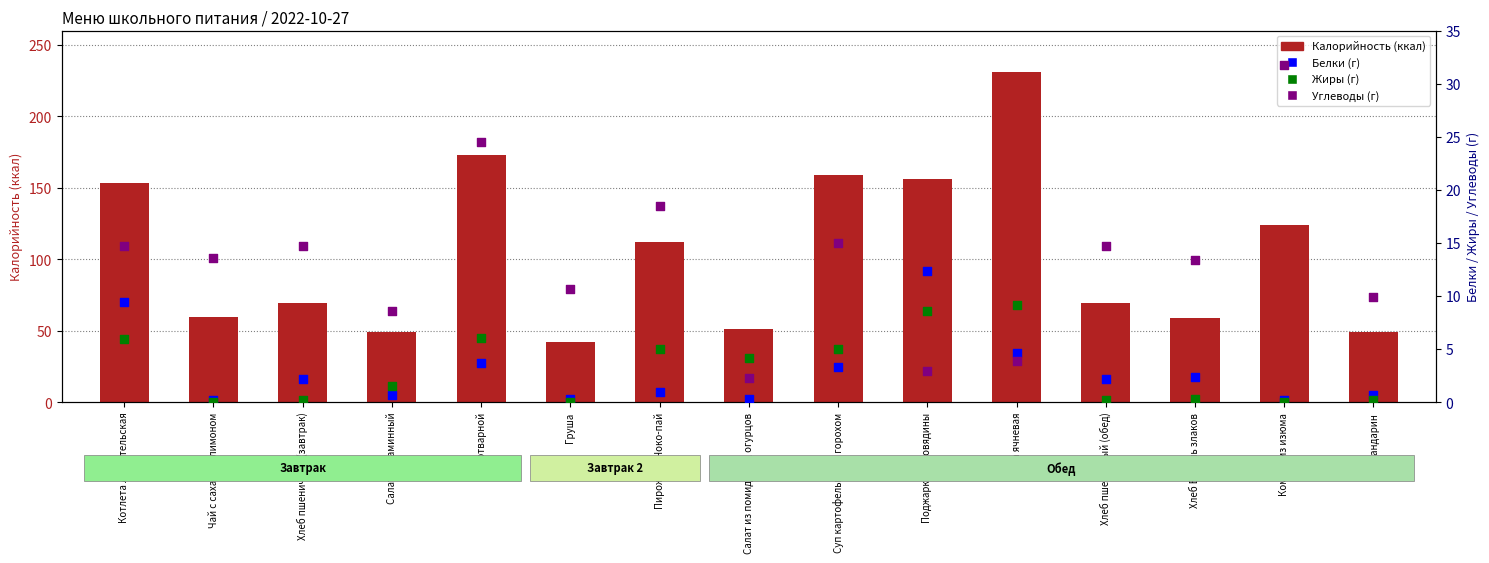

Is the value of Жиры at Хлеб Восемь злаков greater than the value of Белки at Хлеб пшеничный (обед)?

No